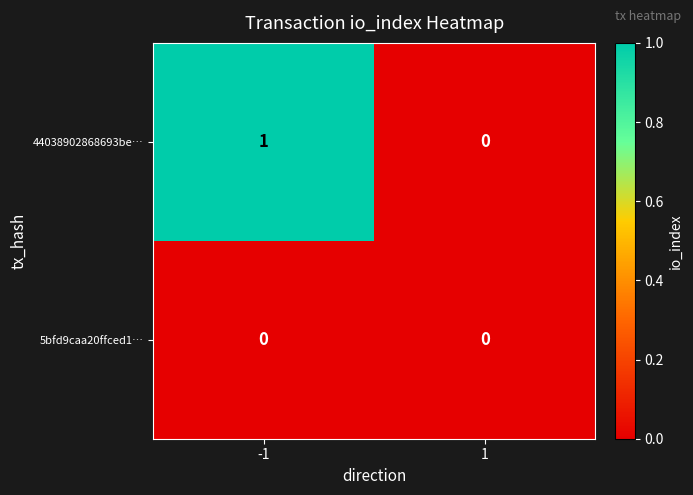

Which series has the widest spread of values?

44038902868693be…